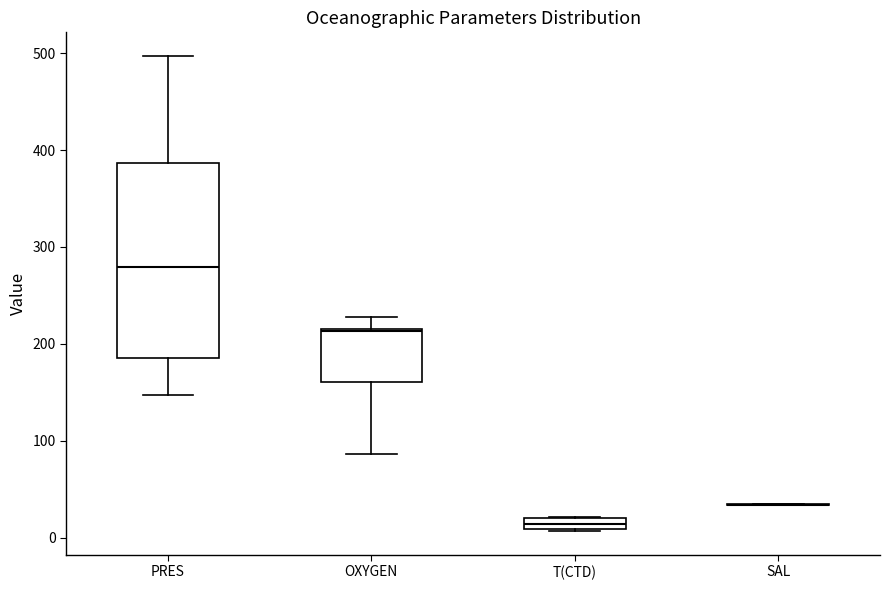

Comparing the boxes themselves (not the whiskers), which one is the tallest?

PRES